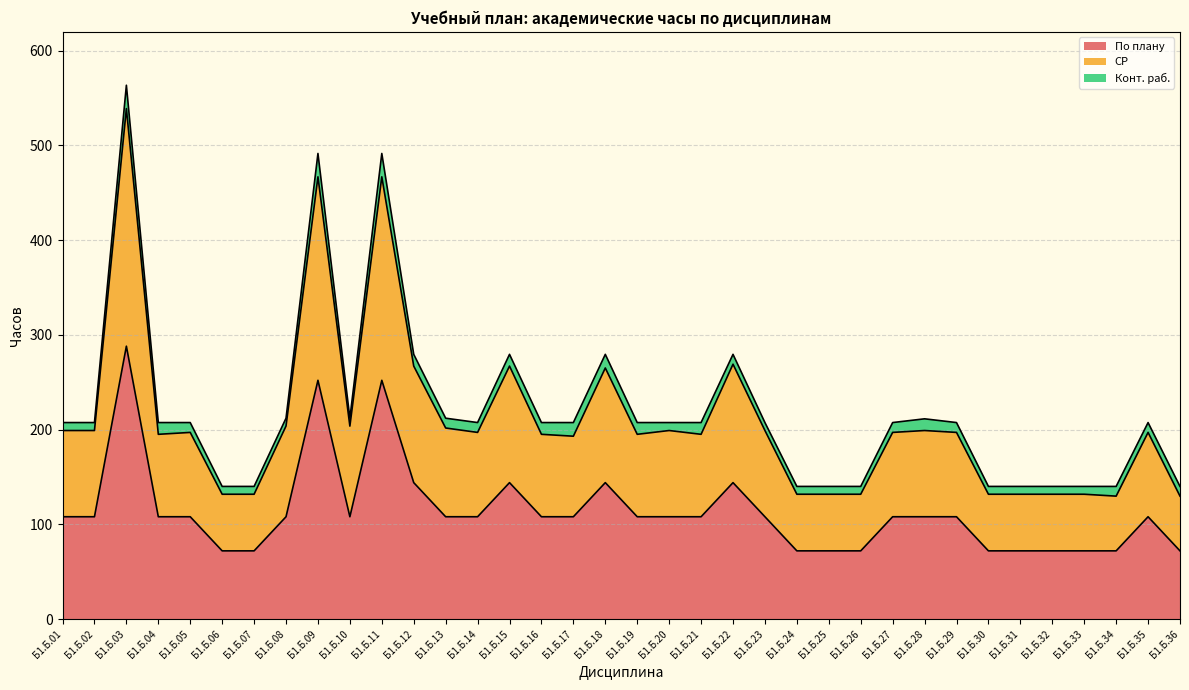

At which category does СР reach its first local peak?

Б1.Б.03